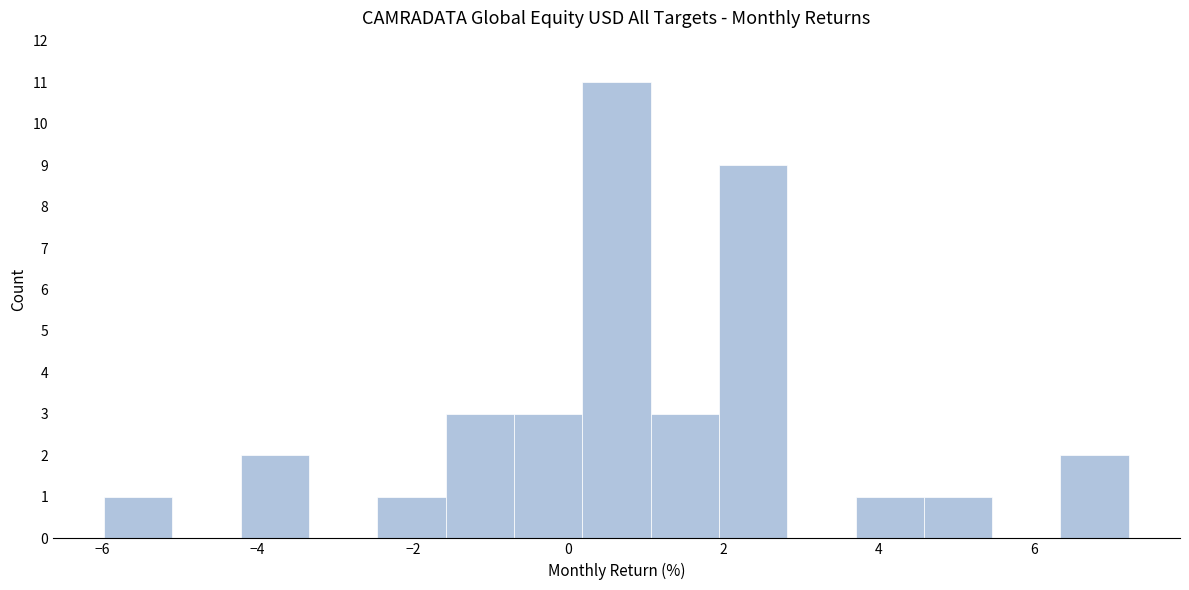

Reading left to right, transcribe this chart: for each bar, give the range it covers on the x-axis and its height. Neither the bar edges nor the heights are printed on the chart, so give them approximately, as read against the axes.

-6.0 to -5.0: 1
-5.0 to -4.2: 0
-4.2 to -3.4: 2
-3.4 to -2.4: 0
-2.4 to -1.6: 1
-1.6 to -0.6: 3
-0.6 to 0.2: 3
0.2 to 1.0: 11
1.0 to 2.0: 3
2.0 to 2.8: 9
2.8 to 3.6: 0
3.6 to 4.6: 1
4.6 to 5.4: 1
5.4 to 6.4: 0
6.4 to 7.2: 2